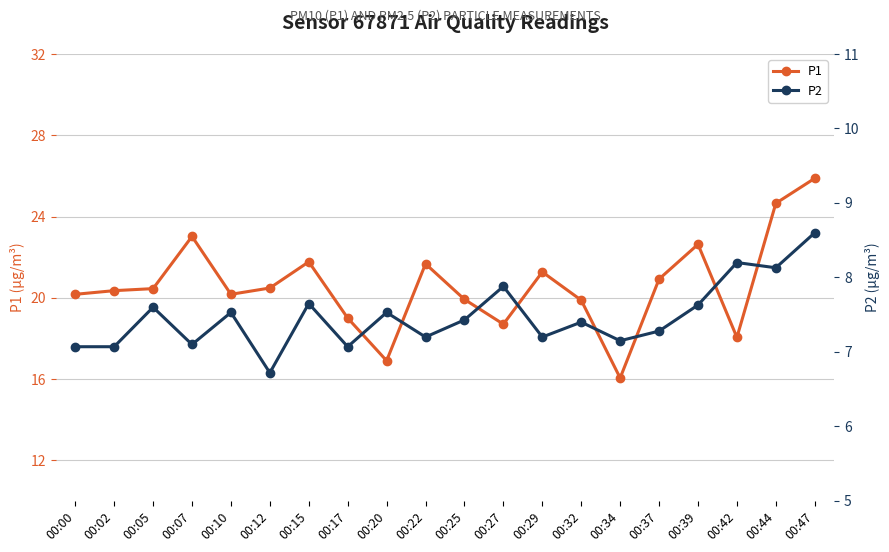

How many lines are shown in the chart?

2